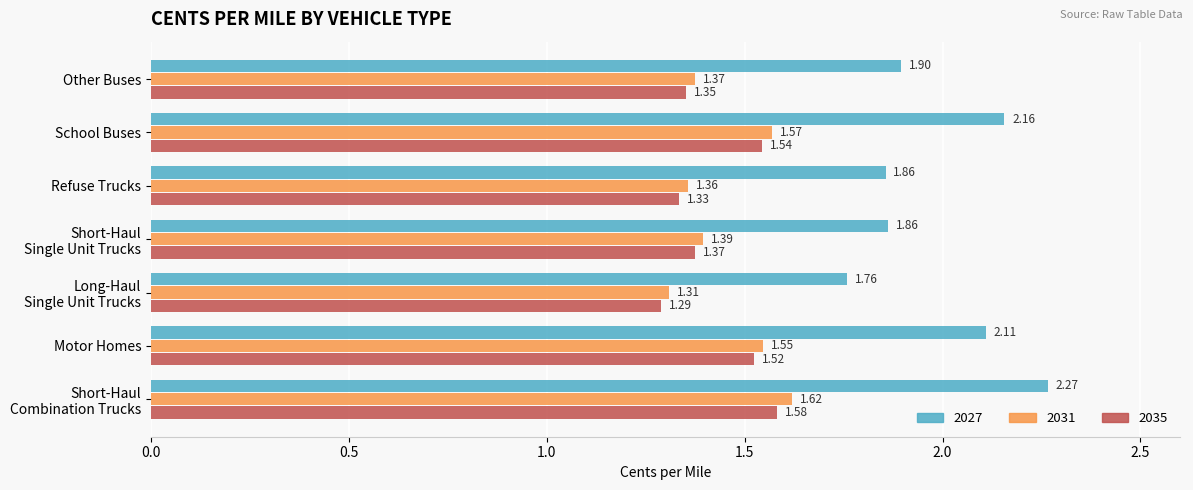

Which series changed the most between School Buses and Motor Homes?

2027